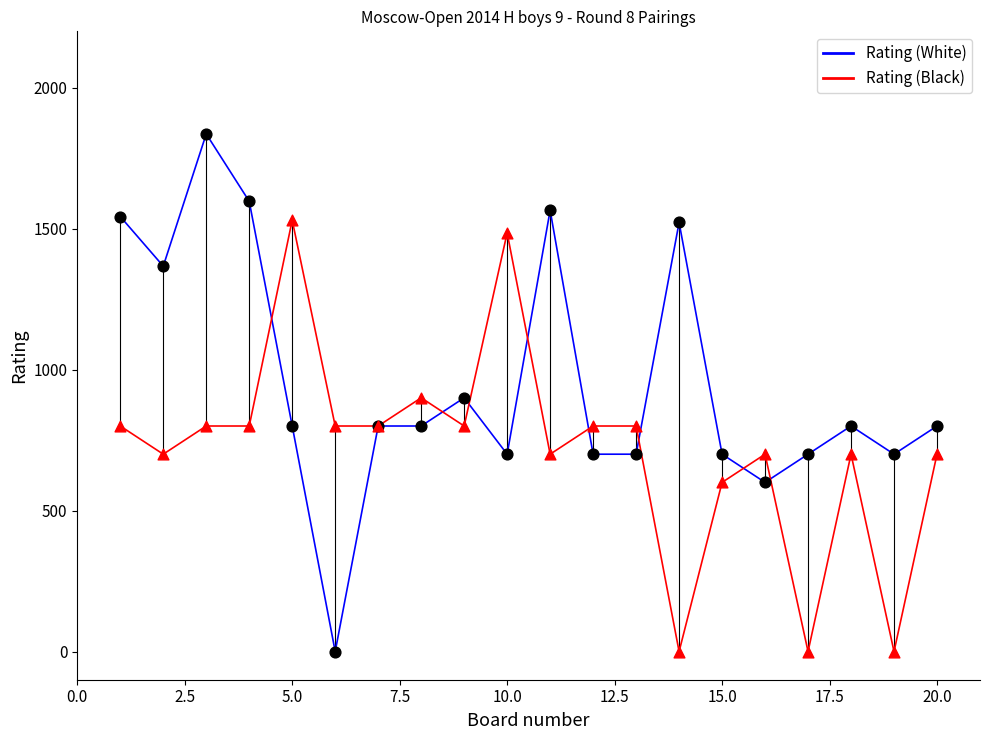

What are all the series names shown in the legend?

Rating (White), Rating (Black)